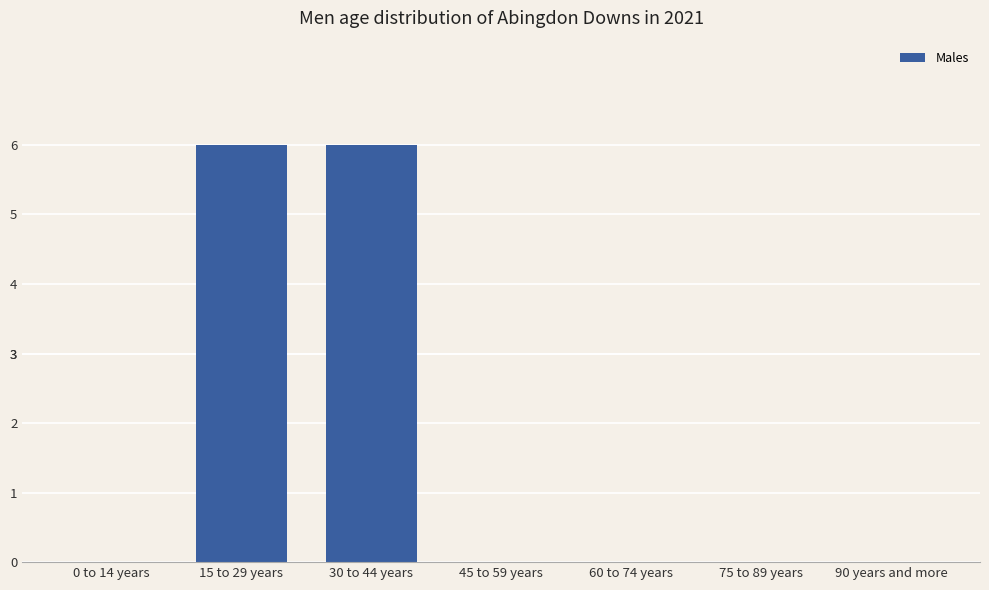

What is the maximum value shown in the chart?

6